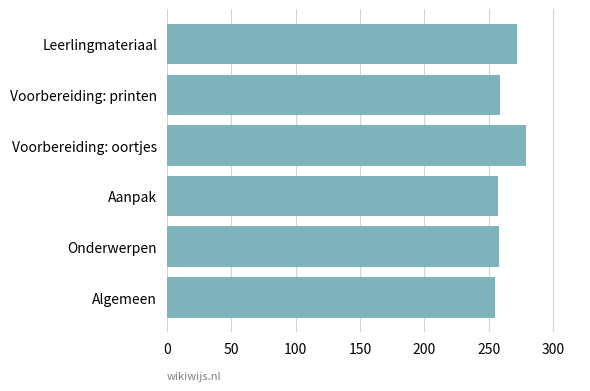

Does the chart contain stacked bars?

No